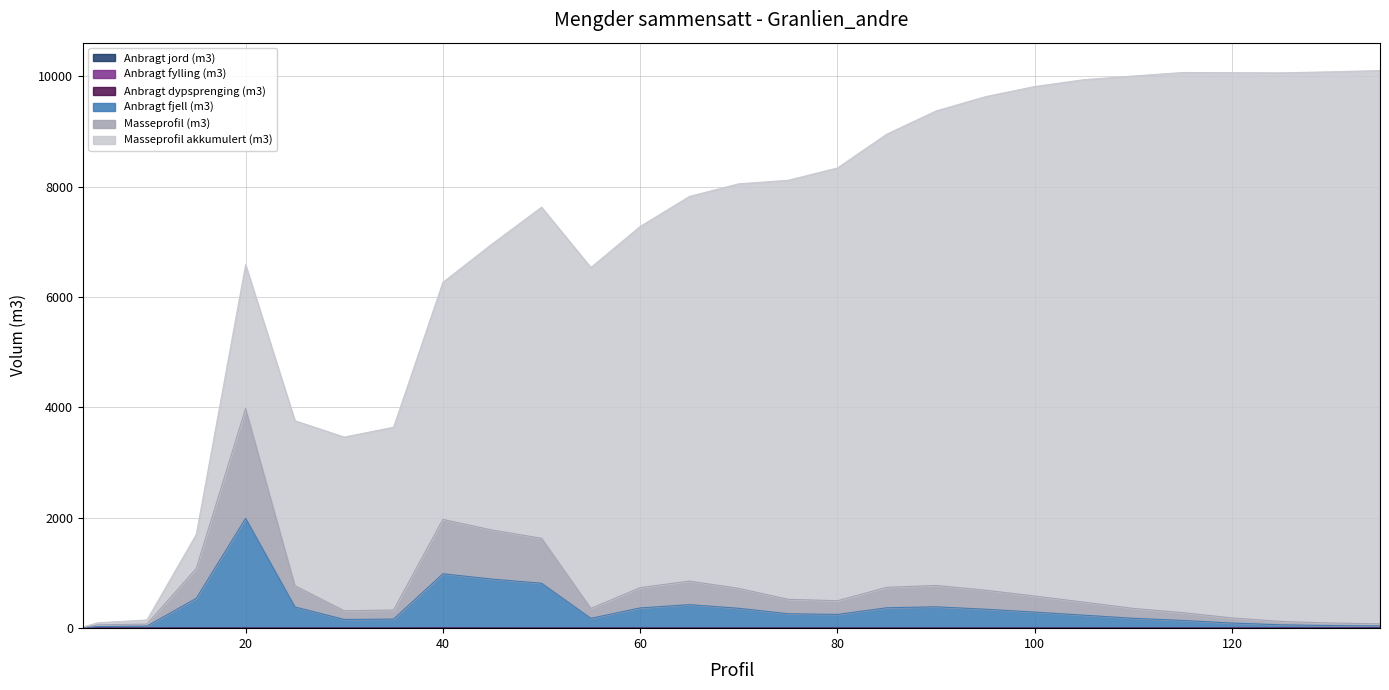

True or false: Masseprofil (m3) and Anbragt fylling (m3) cross at least once.

False